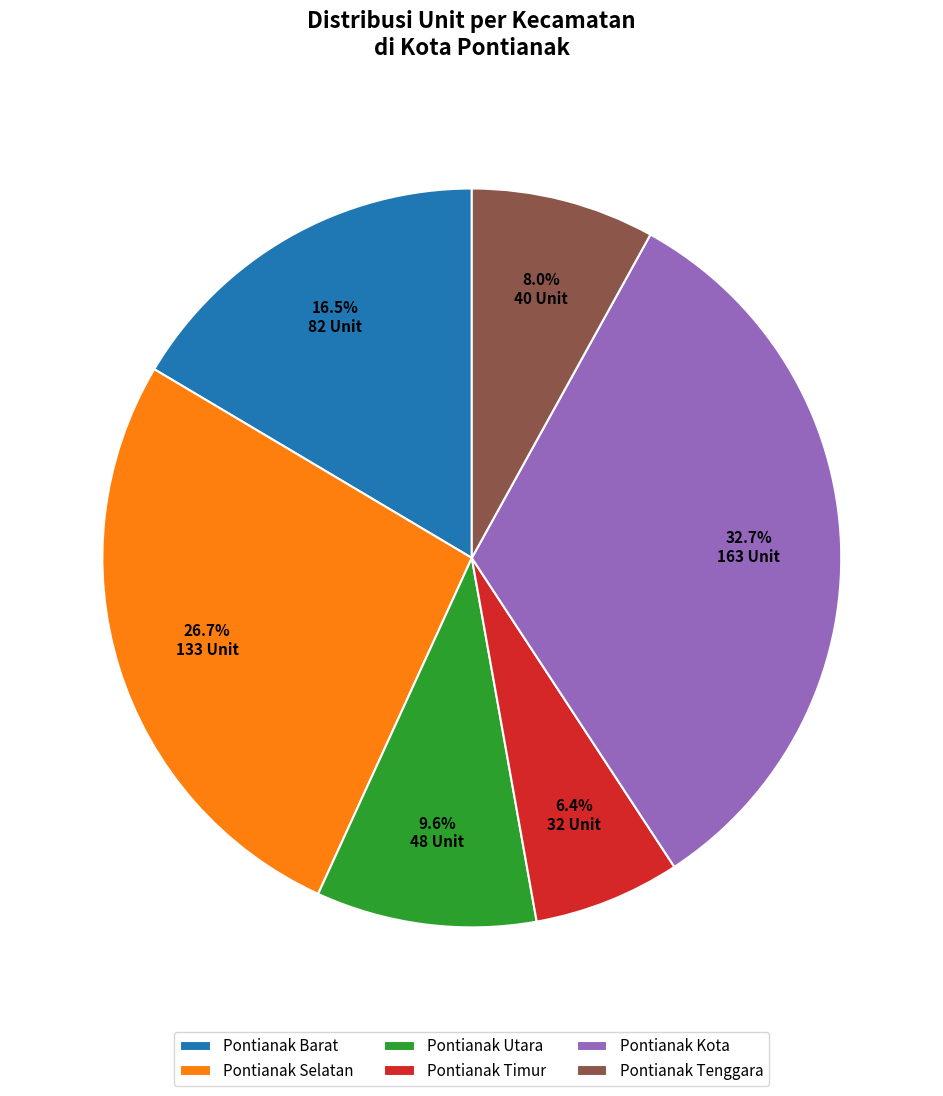

Which slice is the largest?

Pontianak Kota